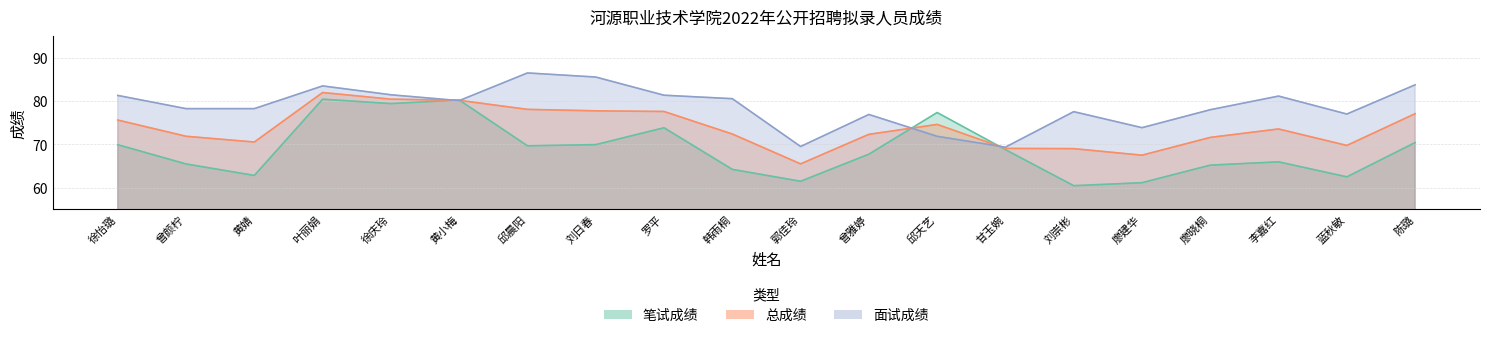

In 面试成绩, how many points are higher than both neighbors (excluding endpoints)?

5